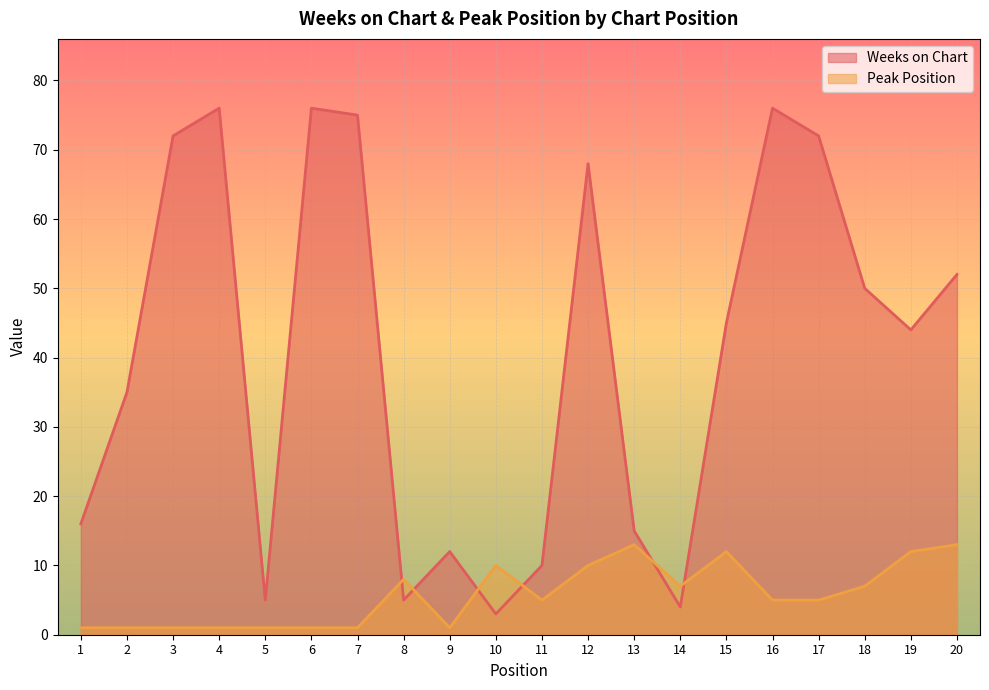

Reading left to right, list all the values displayed in this chart.

Weeks on Chart: 16	35	72	76	5	76	75	5	12	3	10	68	15	4	45	76	72	50	44	52
Peak Position: 1	1	1	1	1	1	1	8	1	10	5	10	13	7	12	5	5	7	12	13